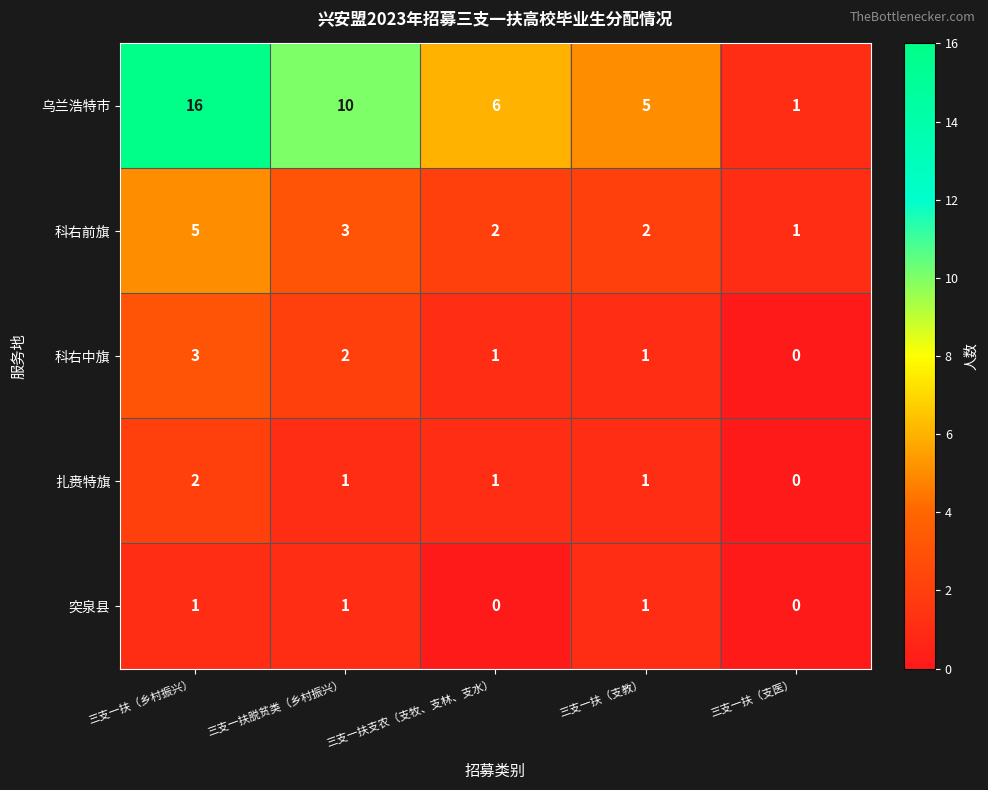

At which category is the sum across all series the highest?

三支一扶（乡村振兴）